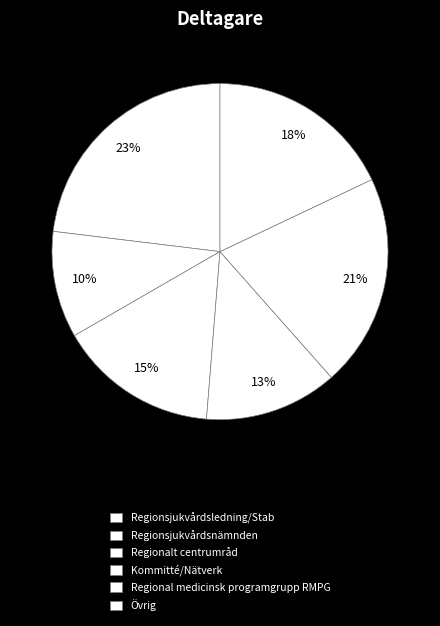

To the nearest percent, what is the difference between the largest and smallest slice percentages?

13%